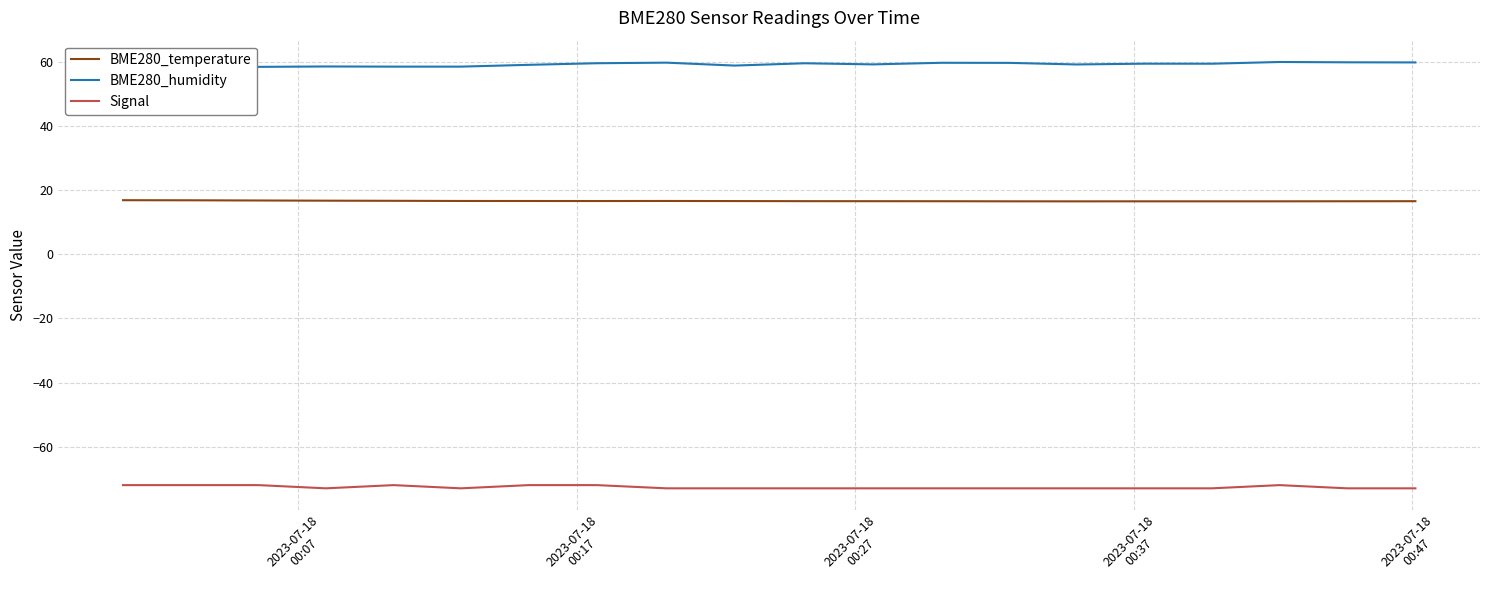

List the series in order of their peak value, highest first.

BME280_humidity, BME280_temperature, Signal